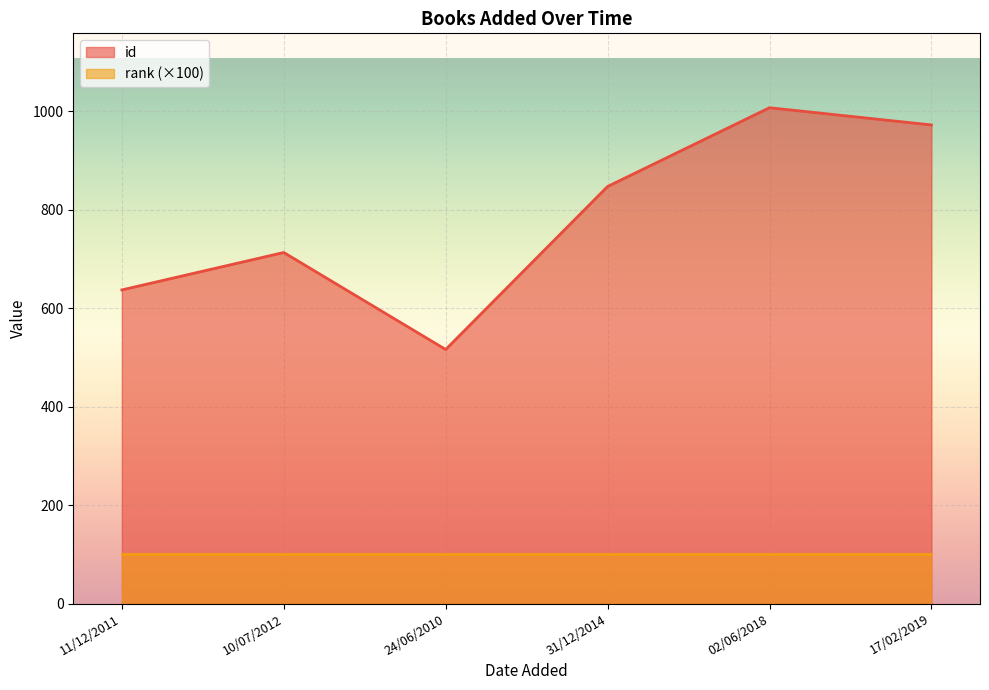

What is the sum of the values at 17/02/2019 and 31/12/2014?

1819